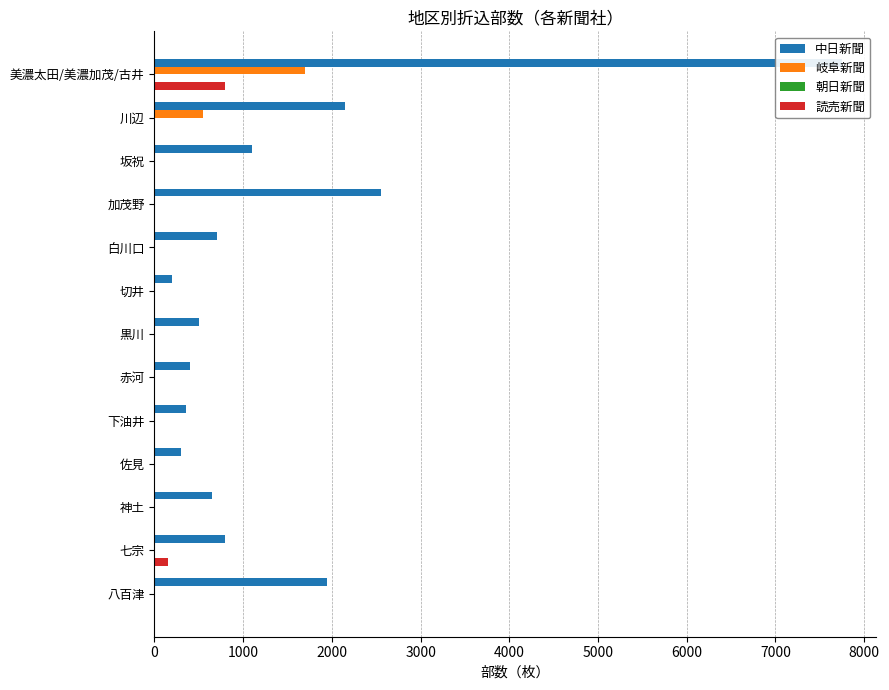

How many bars are there in each group?

4